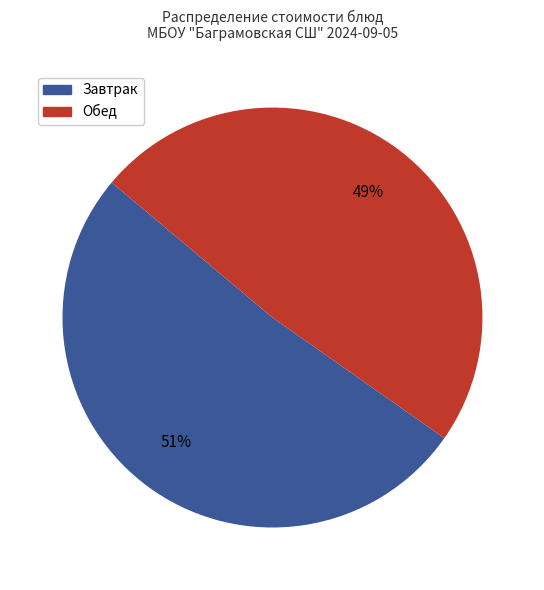

To the nearest percent, what is the average slice percentage?

50%